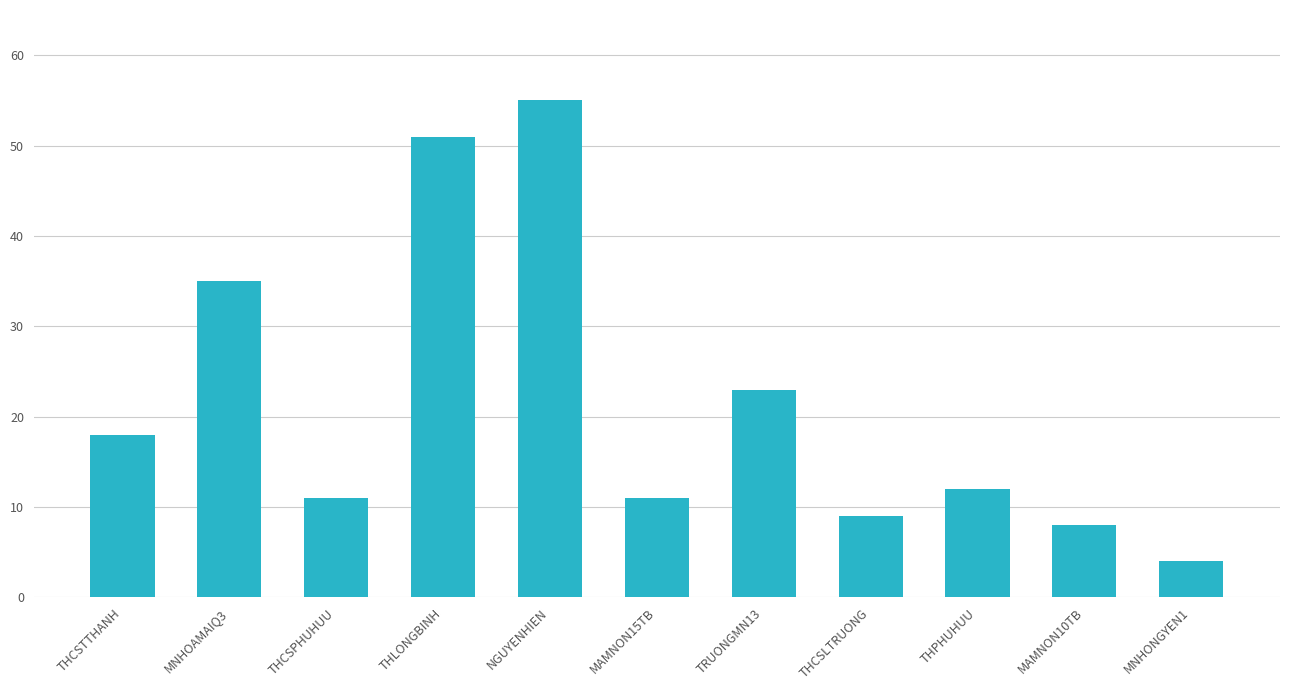

Which has a higher value, THLONGBINH or MAMNON10TB?

THLONGBINH